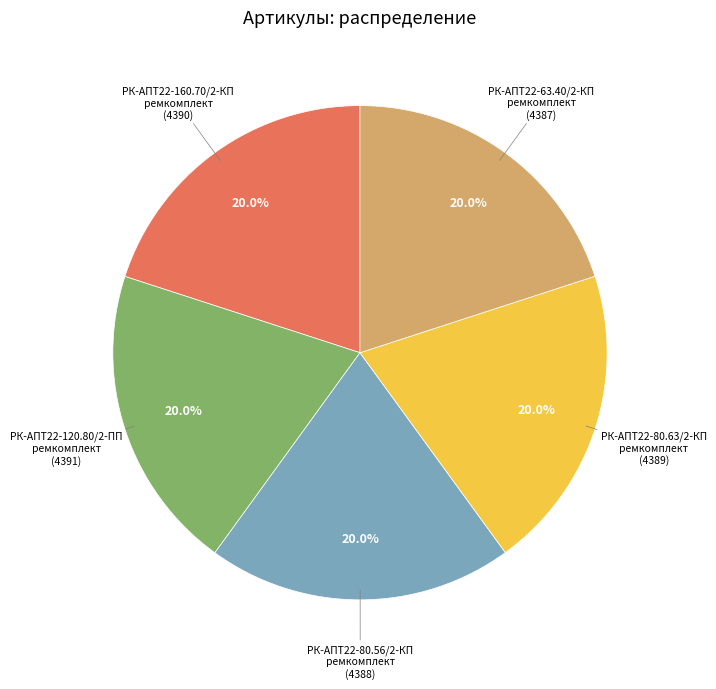

What percentage is the РК-АПТ22-80.63/2-КП ремкомплект slice, to the nearest percent?

20%